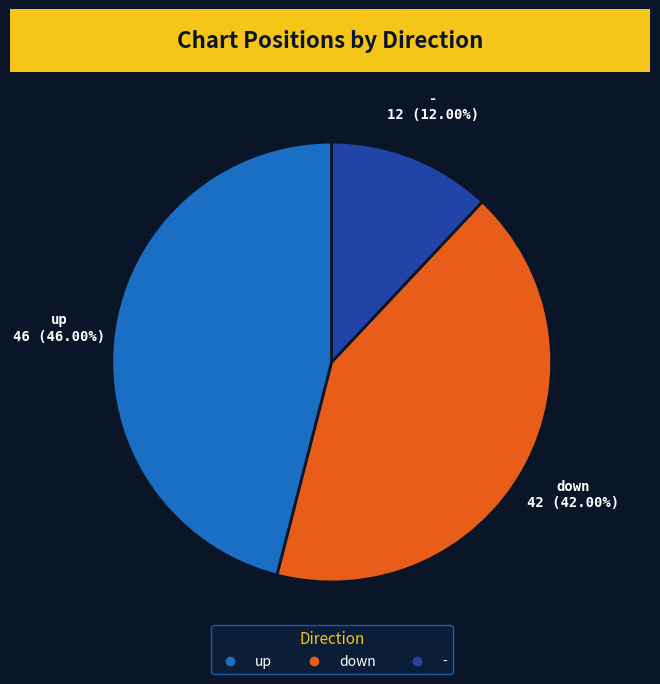

Does any single category account for the majority?

No